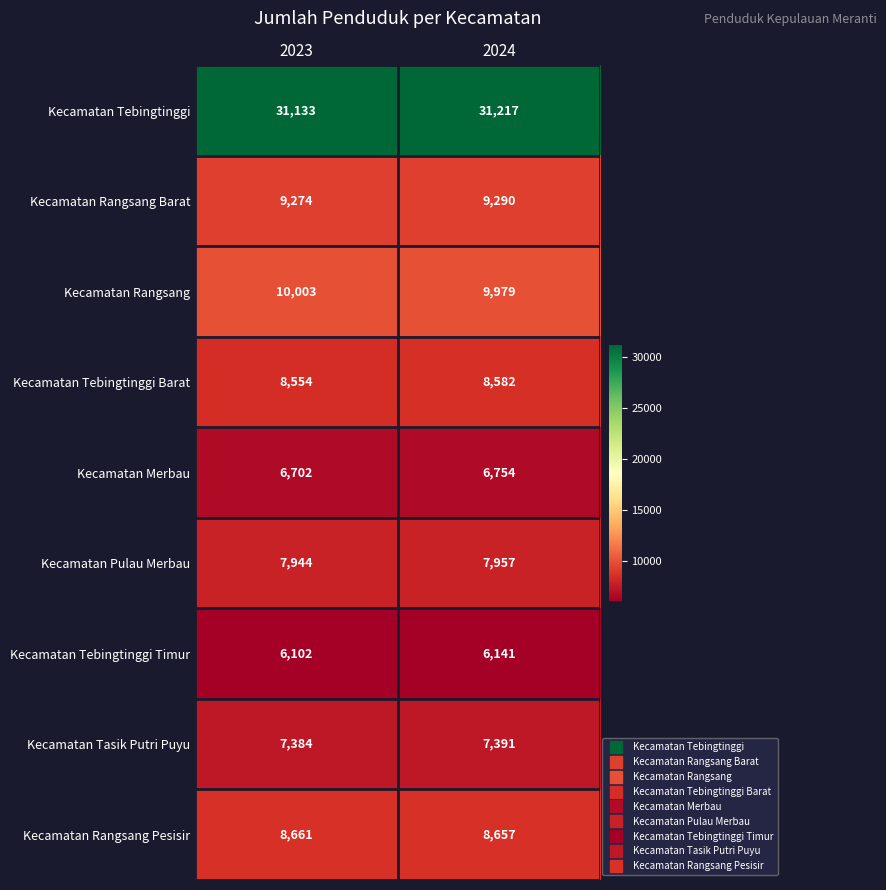

Reading left to right, what are all the values shown in this chart?

Kecamatan Tebingtinggi: 2023=31133	2024=31217
Kecamatan Rangsang Barat: 2023=9274	2024=9290
Kecamatan Rangsang: 2023=10003	2024=9979
Kecamatan Tebingtinggi Barat: 2023=8554	2024=8582
Kecamatan Merbau: 2023=6702	2024=6754
Kecamatan Pulau Merbau: 2023=7944	2024=7957
Kecamatan Tebingtinggi Timur: 2023=6102	2024=6141
Kecamatan Tasik Putri Puyu: 2023=7384	2024=7391
Kecamatan Rangsang Pesisir: 2023=8661	2024=8657